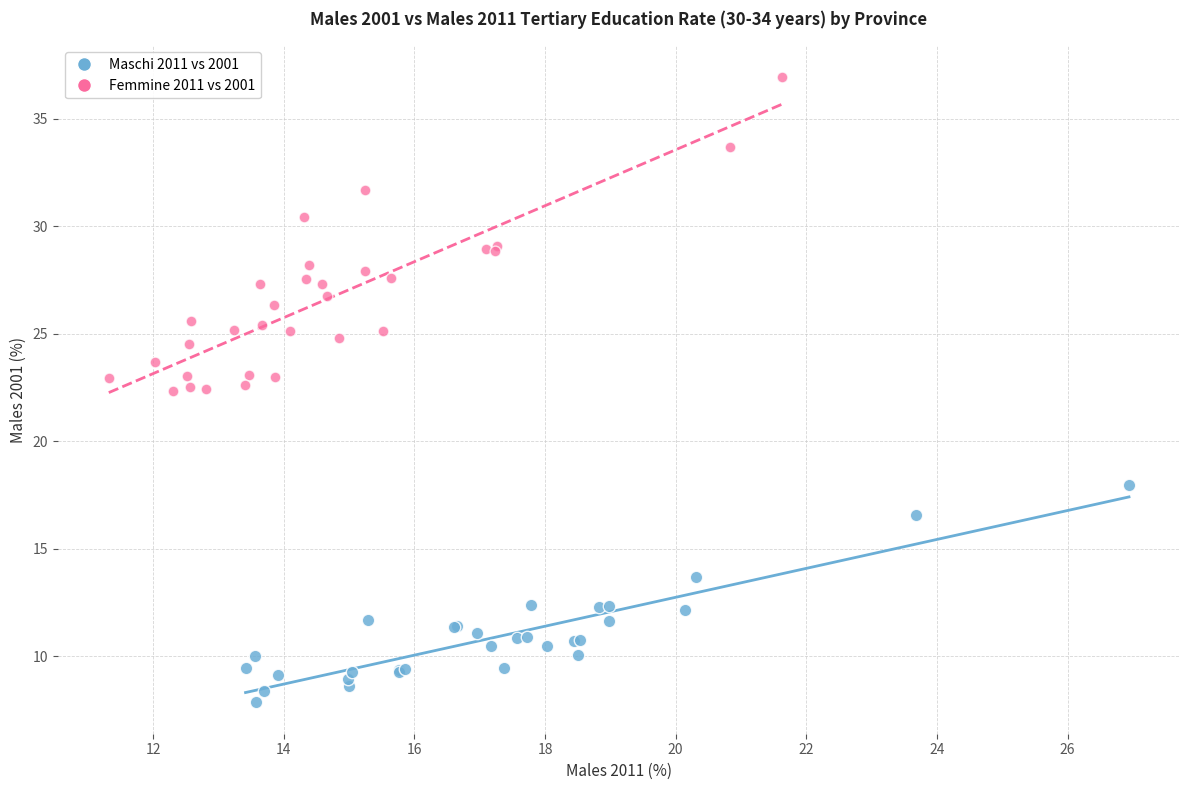

Which series has the widest spread of Y values?

Femmine 2011 vs 2001